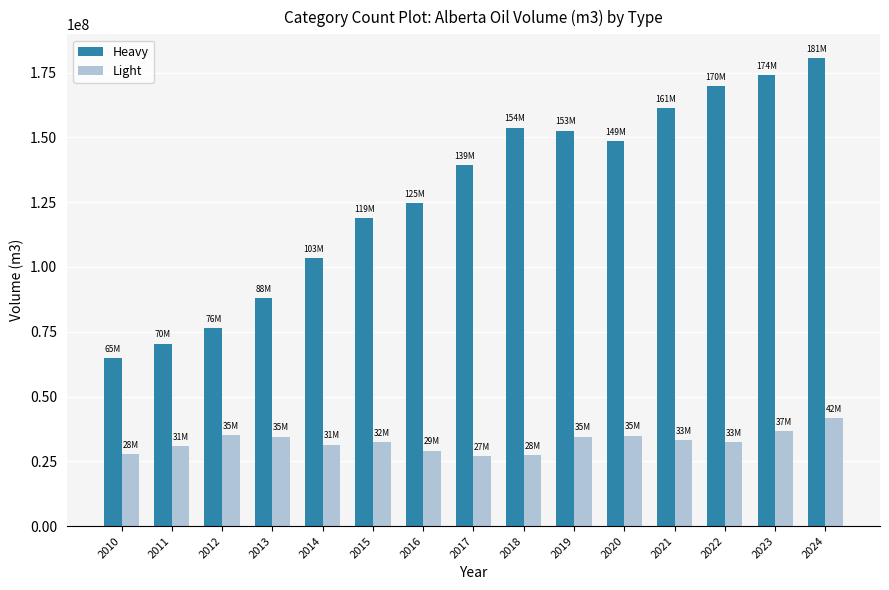

The value of Light at 2019 is 34533083.7. True or false?

True